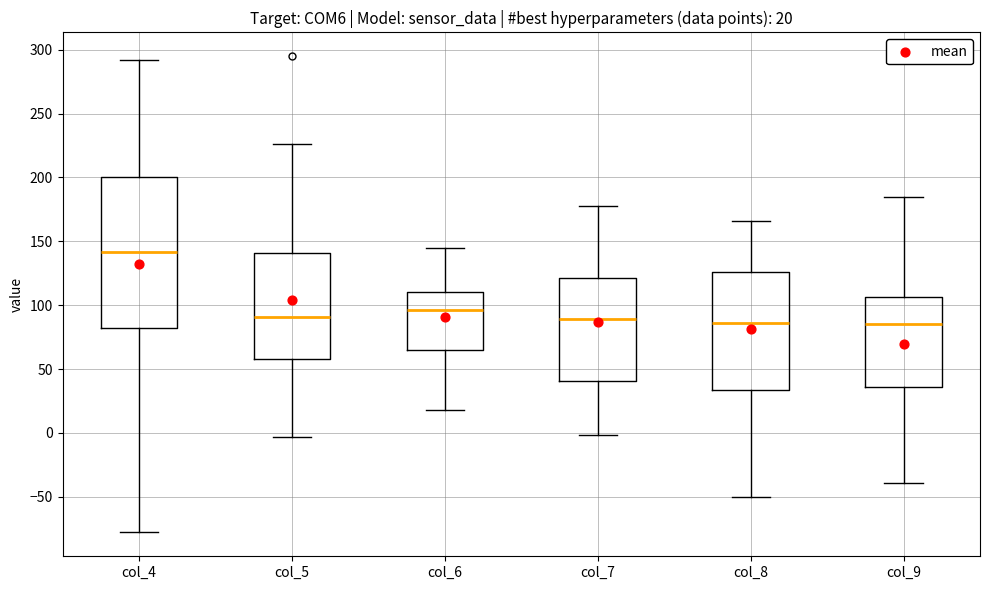

Which box is the tallest, from its lower edge to its upper edge?

col_4